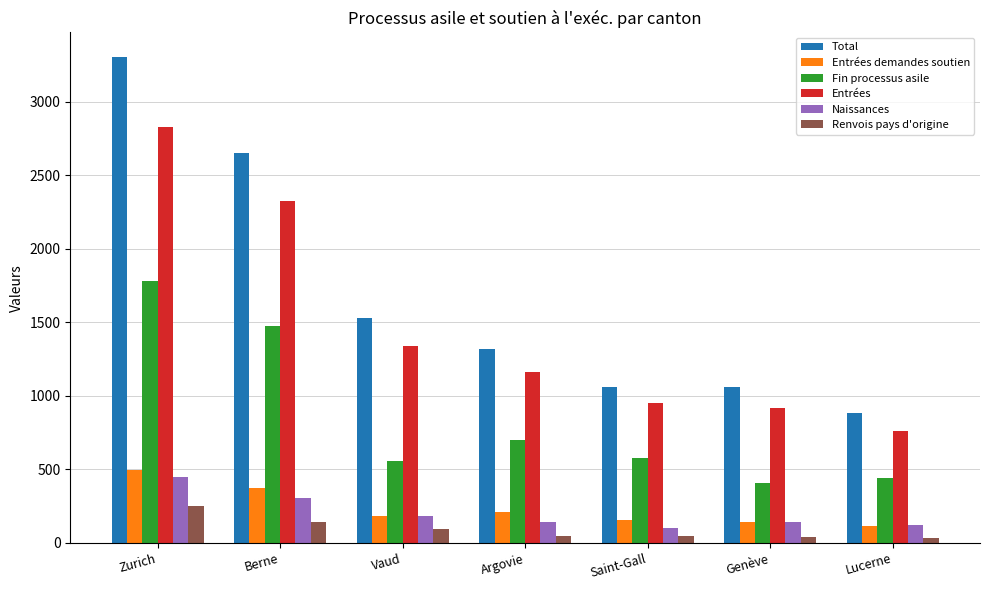

Where does the Entrées demandes soutien series first go above 183?

Zurich